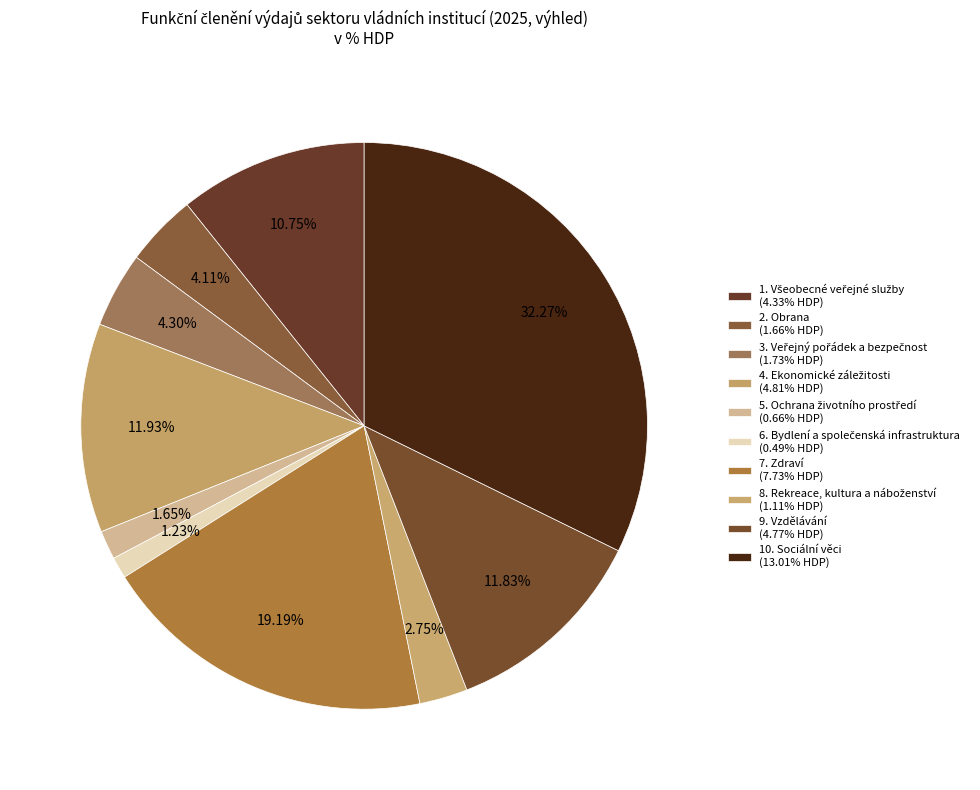

Is there a majority slice in this chart?

No